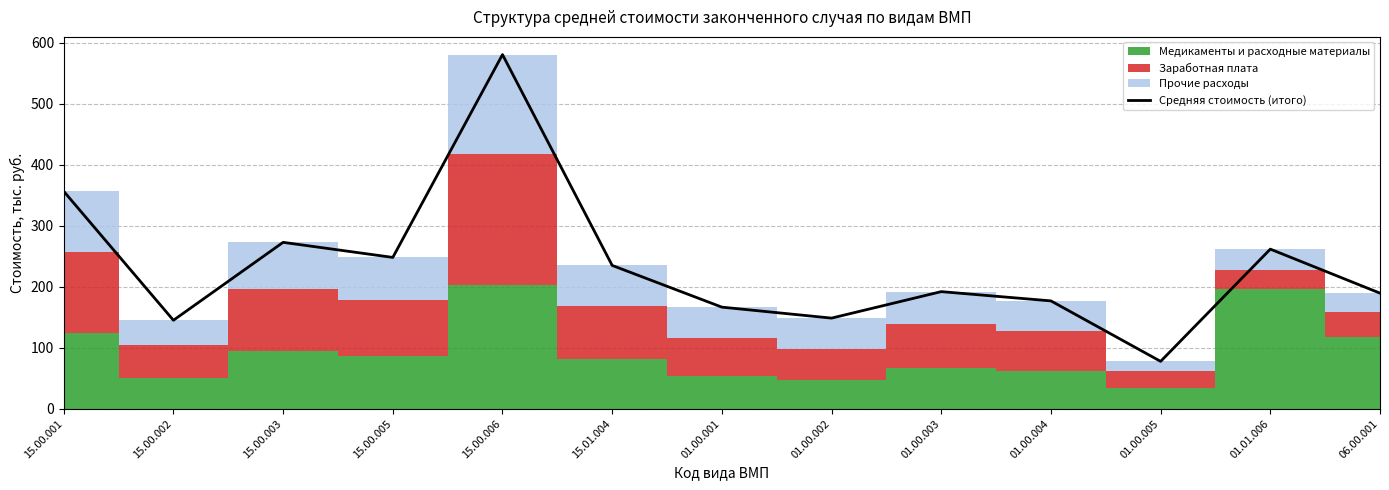

How many data points are above 192?

7